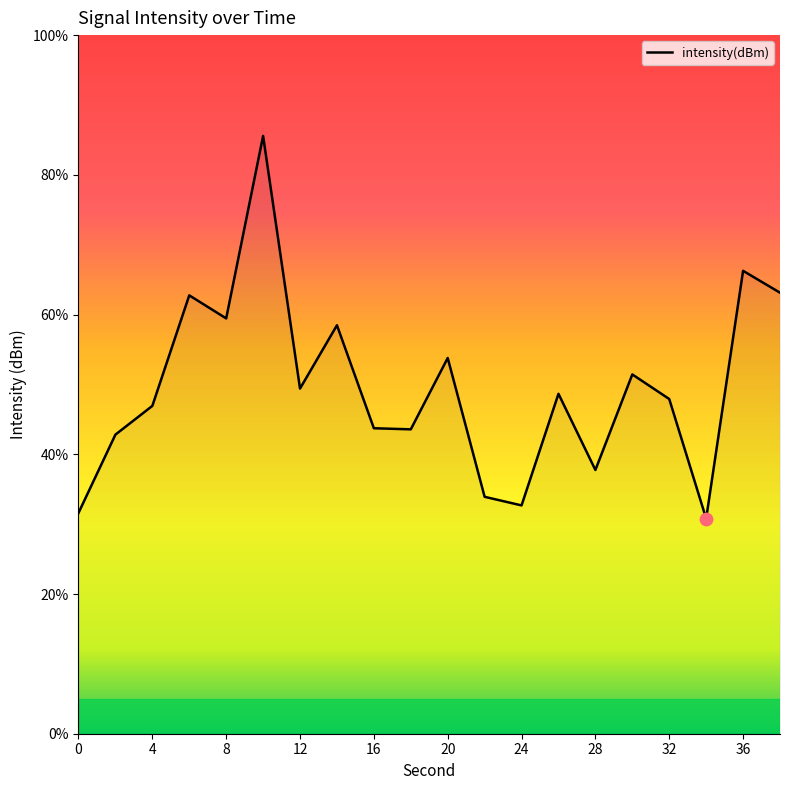

What is the minimum value shown in the chart?

30.8